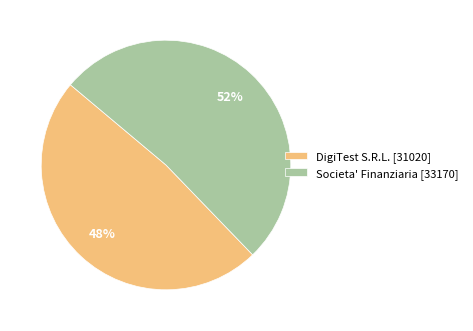

To the nearest percent, what is the combined percentage of DigiTest S.R.L. [31020] and Societa' Finanziaria [33170]?

100%